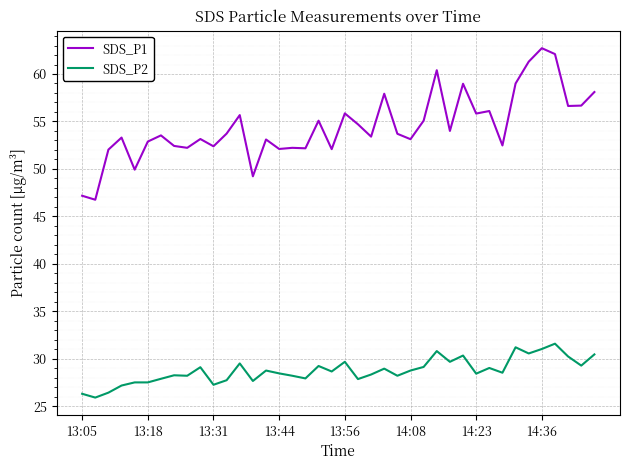

Which series has the largest total across all categories?

SDS_P1